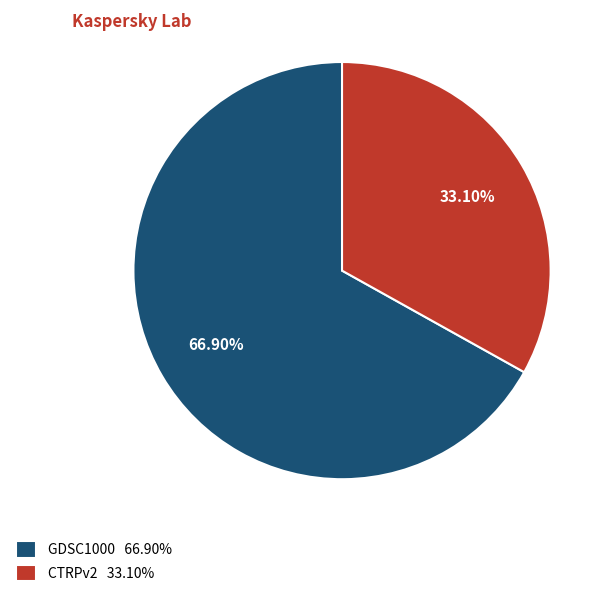

Do CTRPv2 and GDSC1000 together represent more than half of the pie?

Yes